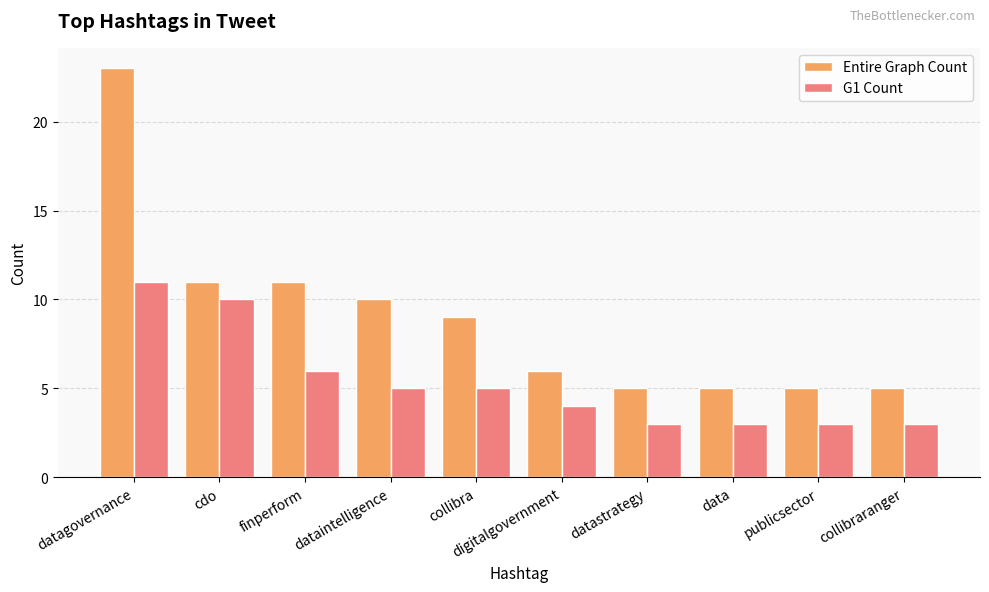

How many categories are shown in the chart?

10